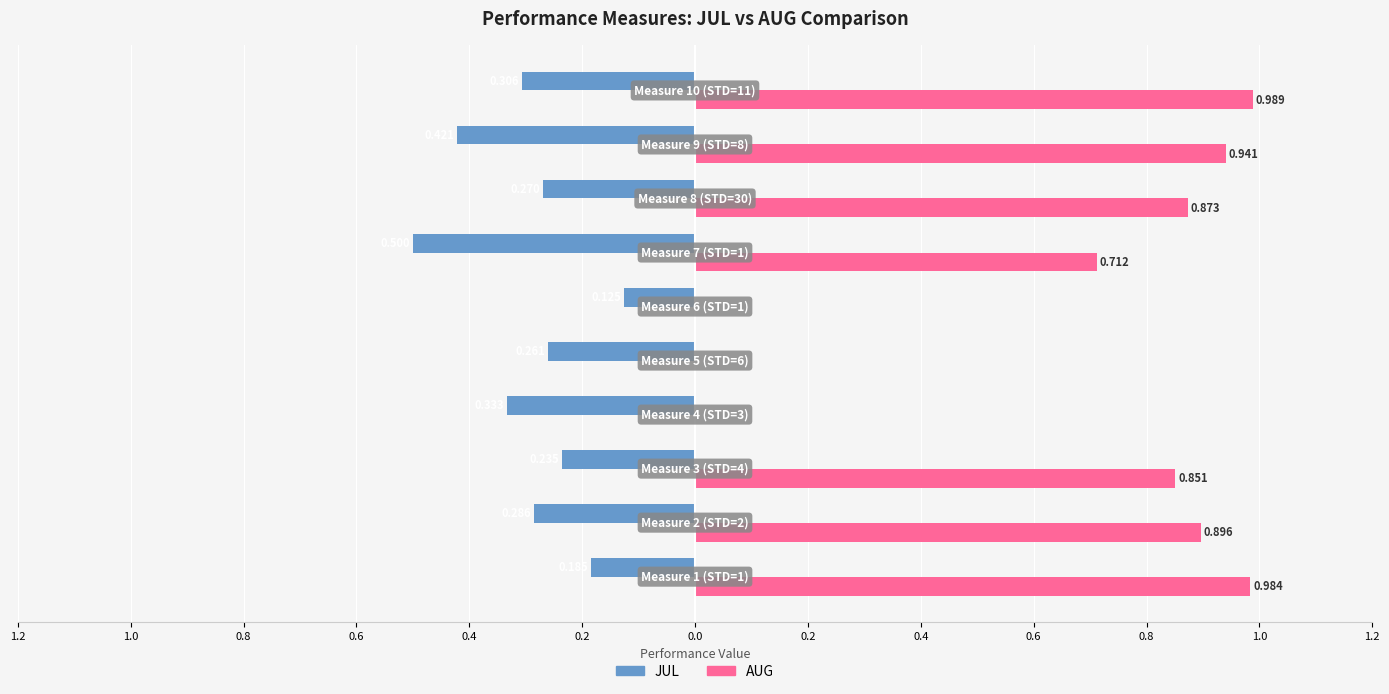

What are all the series names shown in the legend?

JUL, AUG